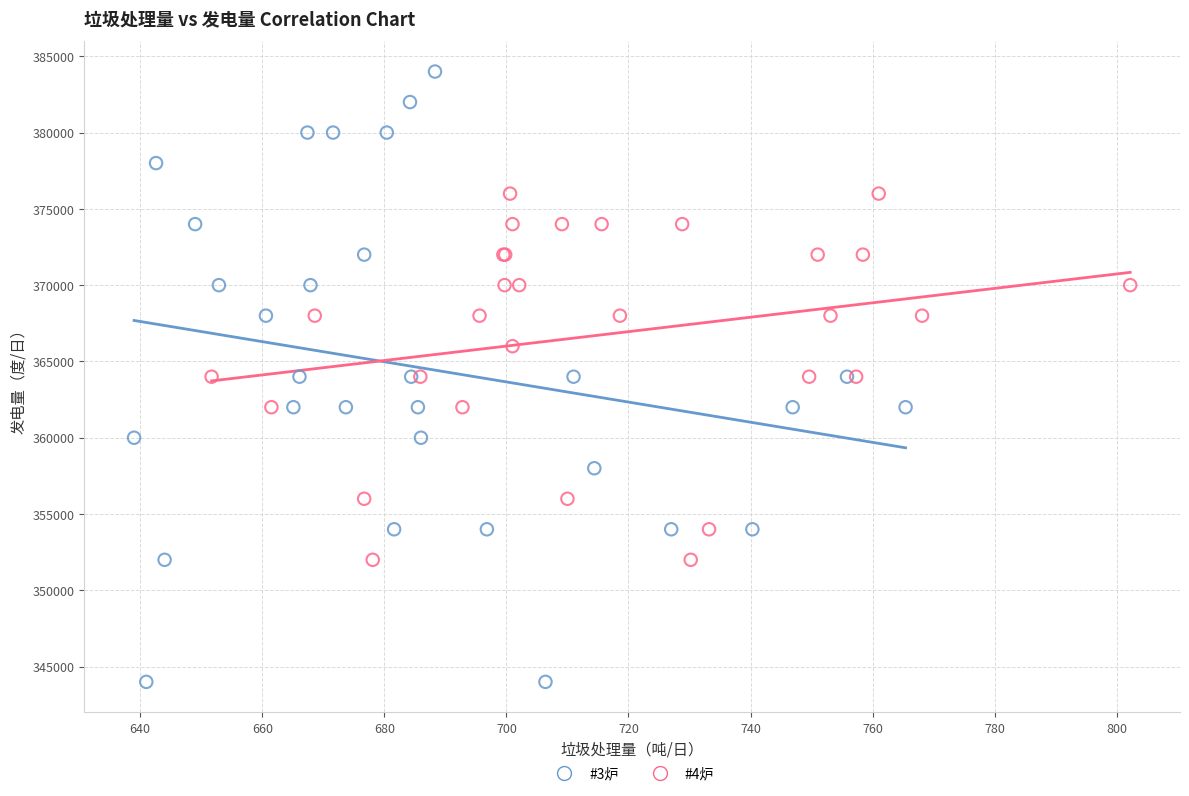

Which series reaches the maximum Y coordinate?

#3炉